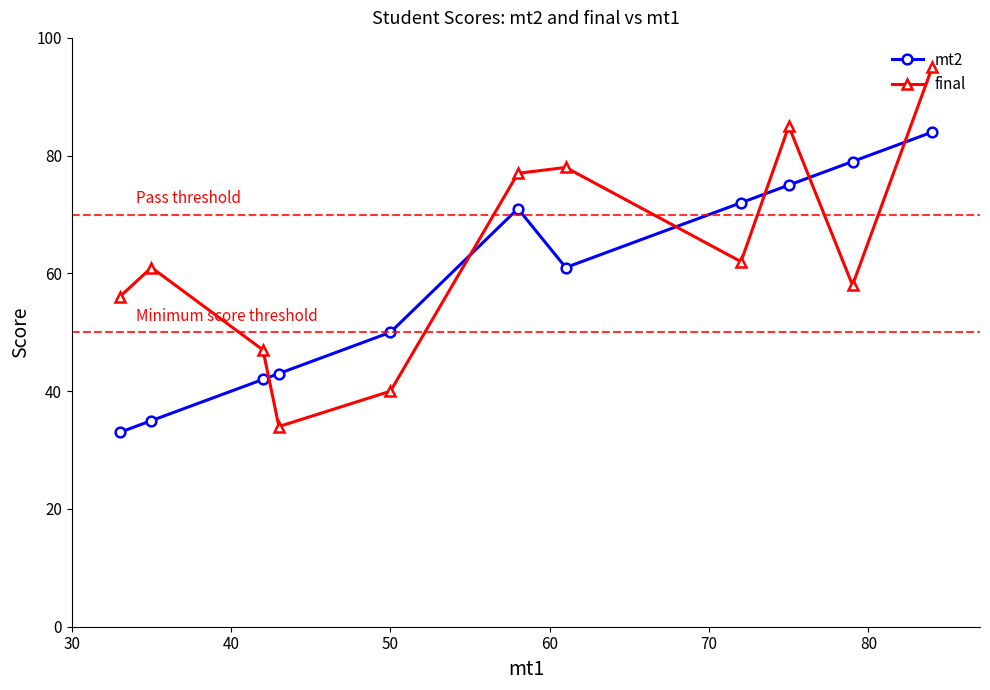

Which series has the widest spread of values?

final